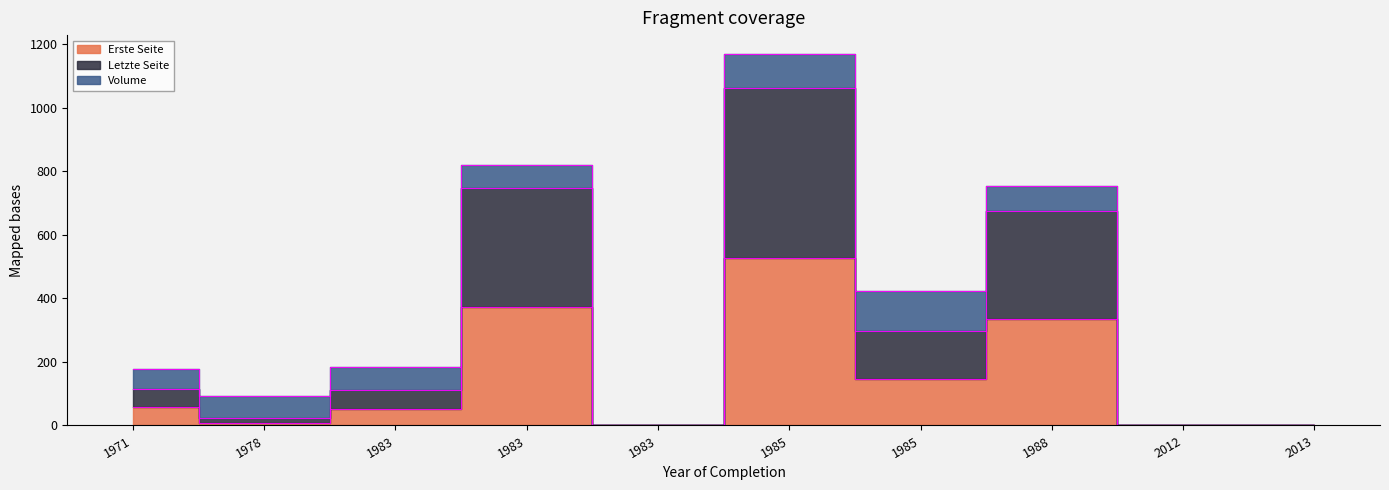

True or false: Letzte Seite has a value of 747 at 1983.

True